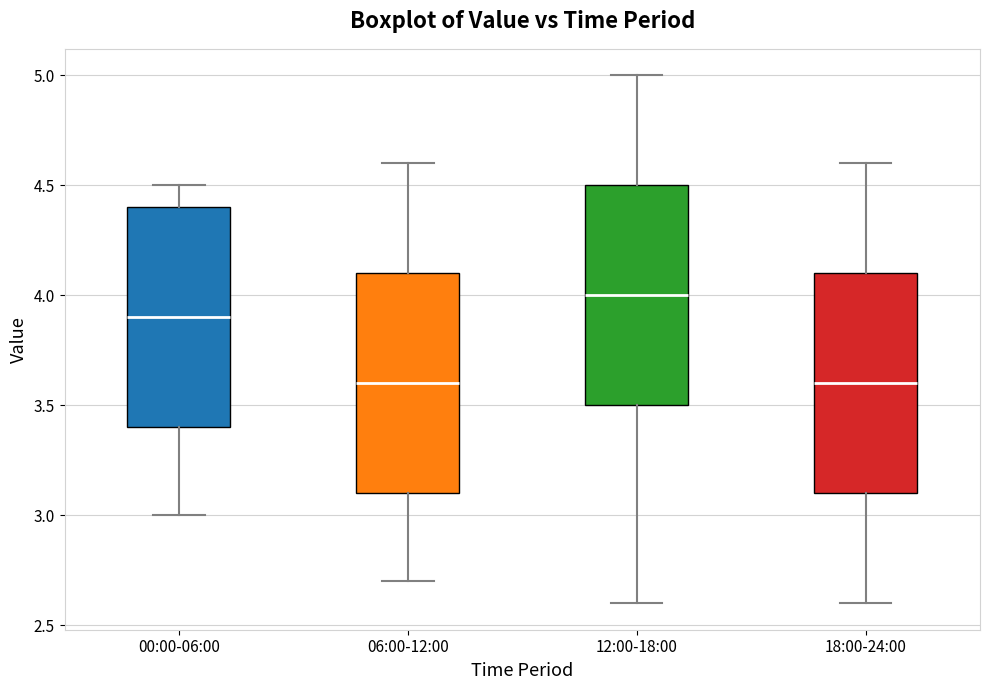

Reading left to right, read every box against the y-axis: the position of its median line, the range the box covers, and the ends of its whiskers. The values are not printed on the chart, so give them approximately, as read against the axis.

00:00-06:00: median 3.9, box 3.4 to 4.4, whiskers 3.0 to 4.5
06:00-12:00: median 3.6, box 3.1 to 4.1, whiskers 2.7 to 4.6
12:00-18:00: median 4.0, box 3.5 to 4.5, whiskers 2.6 to 5.0
18:00-24:00: median 3.6, box 3.1 to 4.1, whiskers 2.6 to 4.6